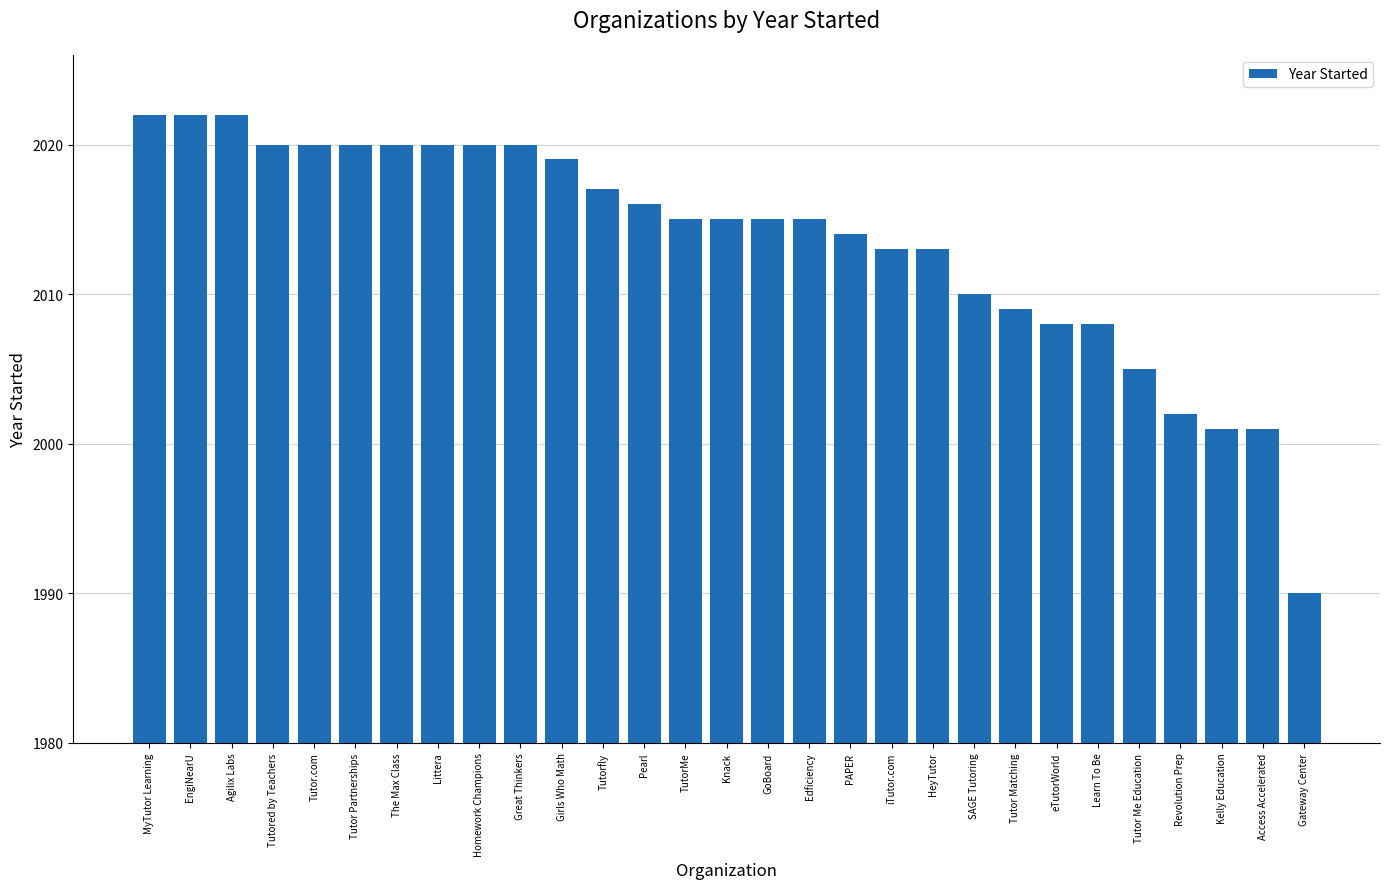

How many data points does each series have?

29